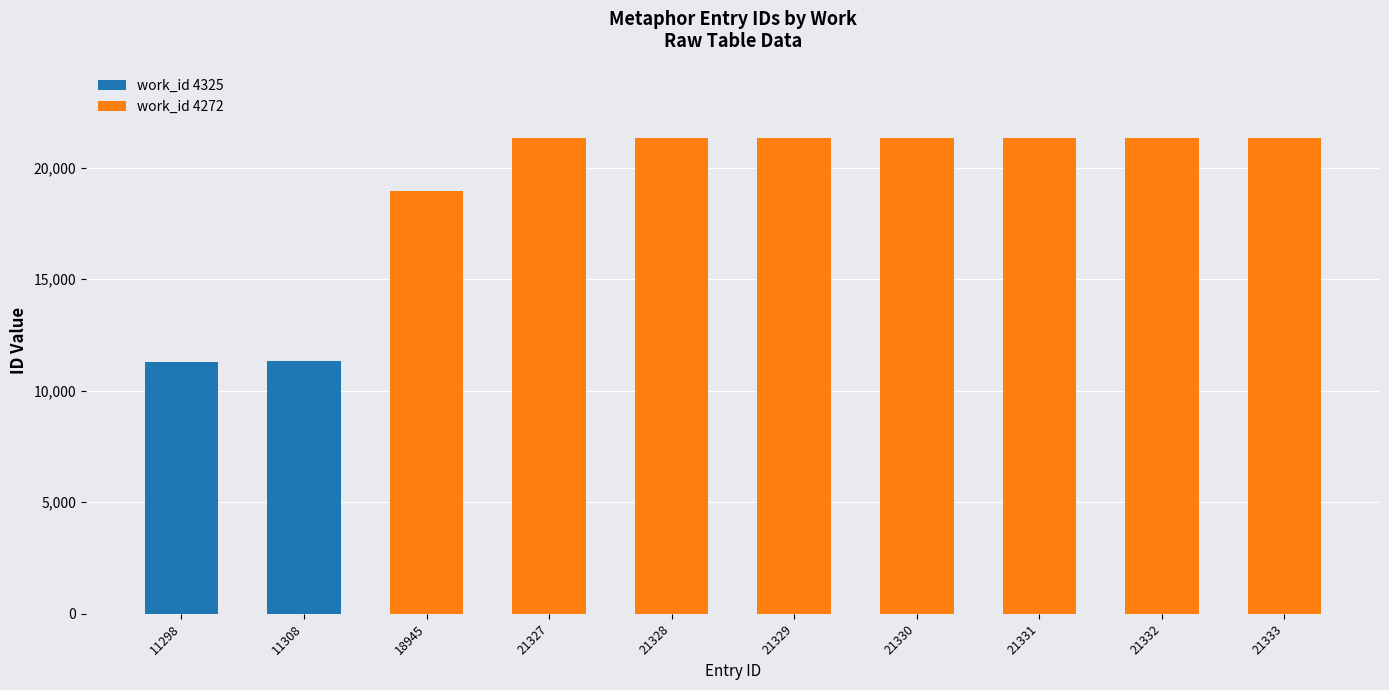

The work_id 4325 series shows 4071 at 21328. True or false?

False